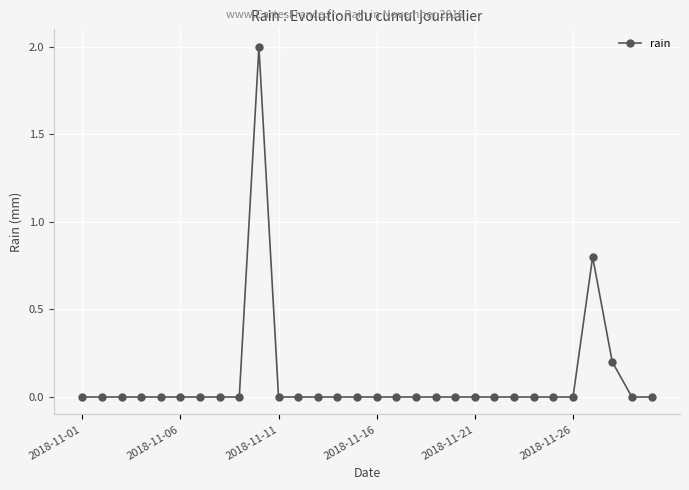

True or false: the data has more than 1 interior local peaks.

True